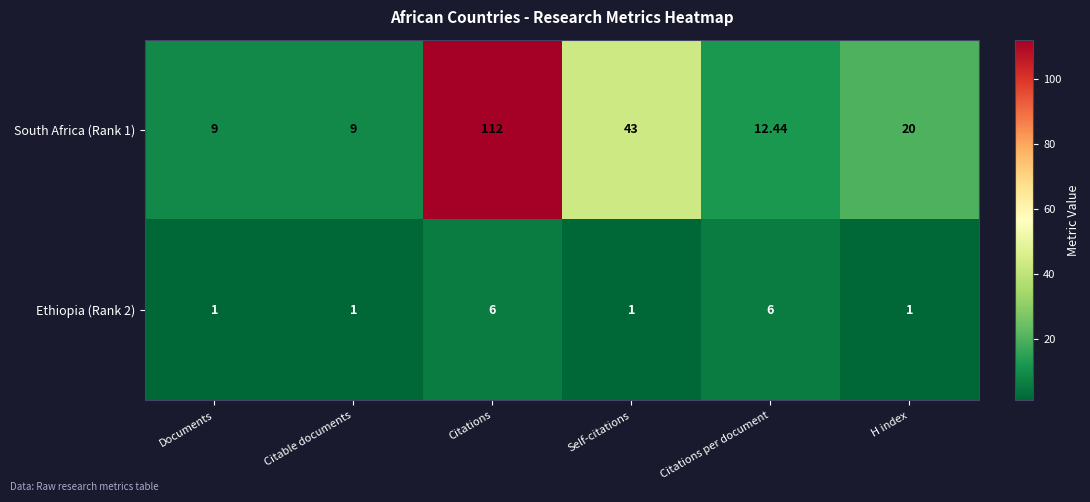

Which series has the largest total across all categories?

South Africa (Rank 1)